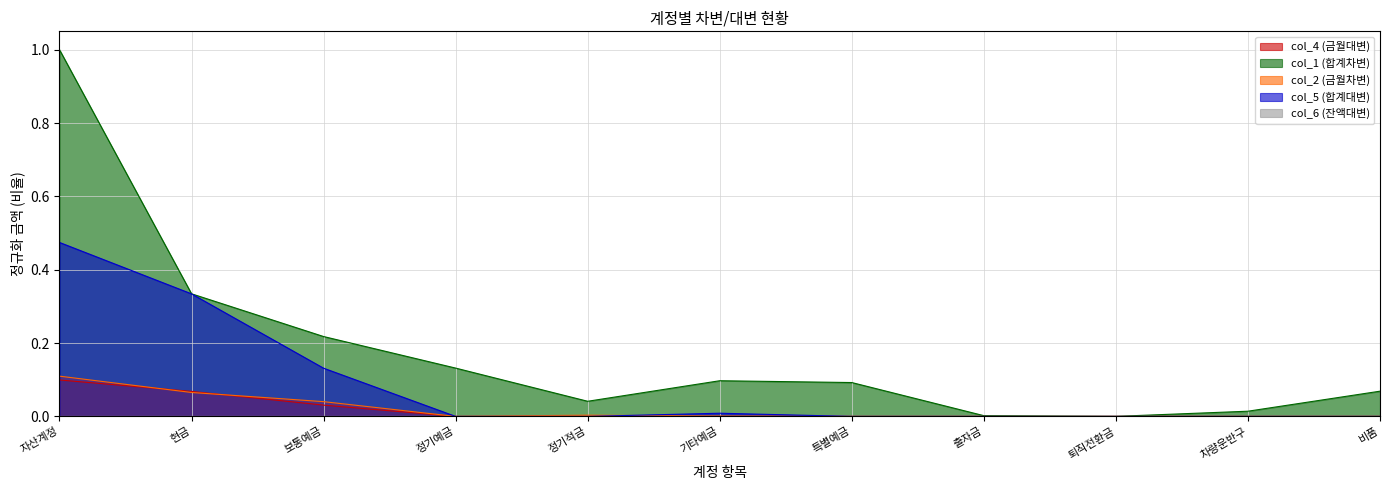

After their last crossing, which series has the higher values: 자산계정 (col_2) or 자산계정 (col_4)?

자산계정 (col_2)